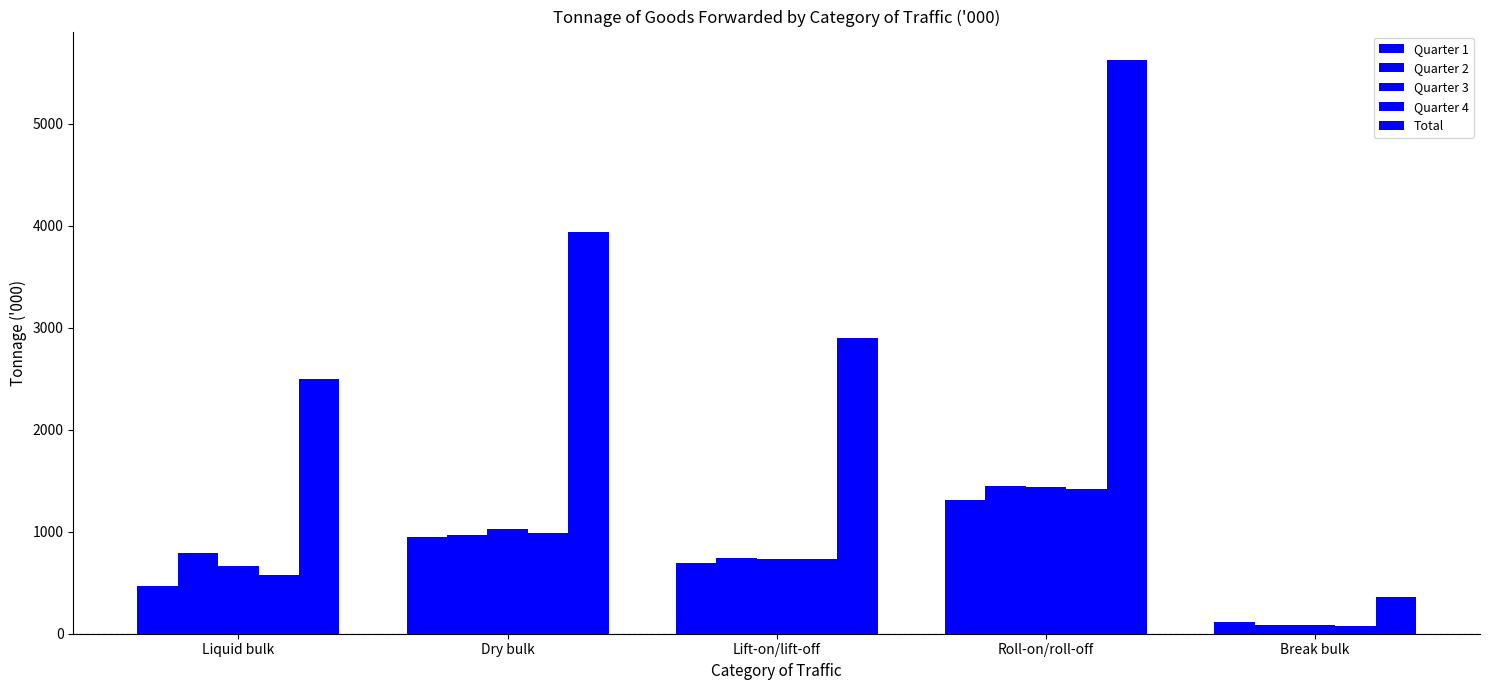

The value of Total at Liquid bulk is 2499. True or false?

True